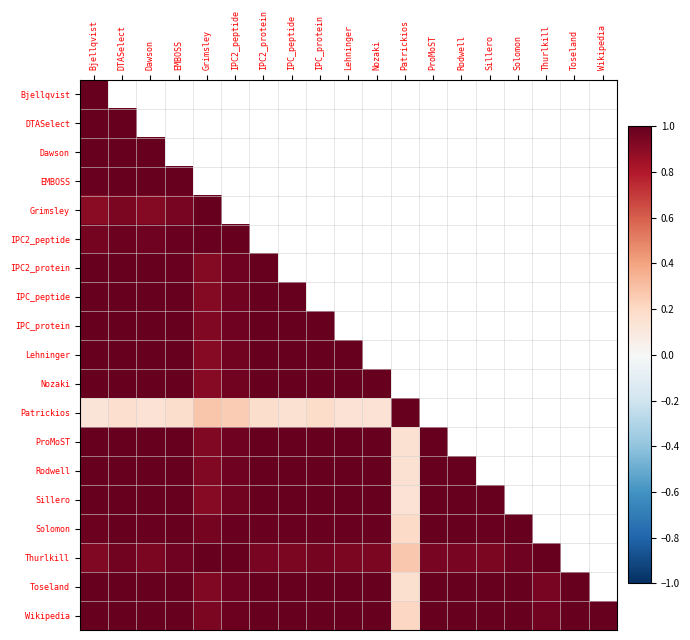

The value of Dawson at DTASelect is 1.8. True or false?

False